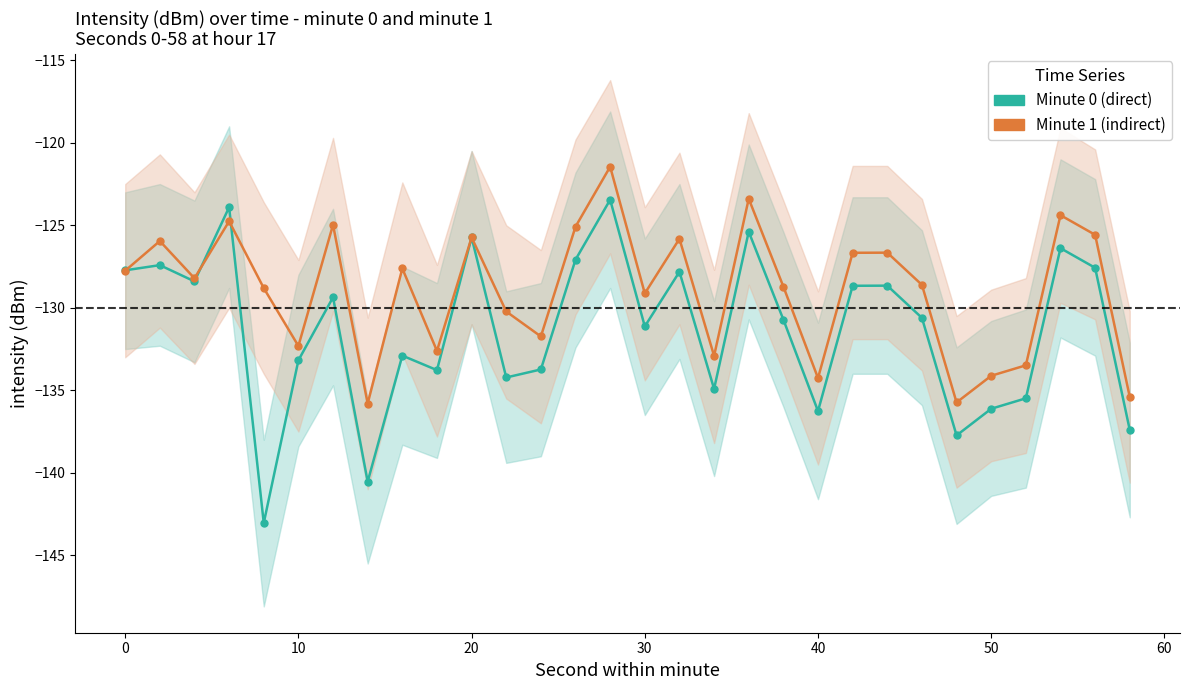

Which series has the largest range (max minus min)?

Minute 0 (direct)